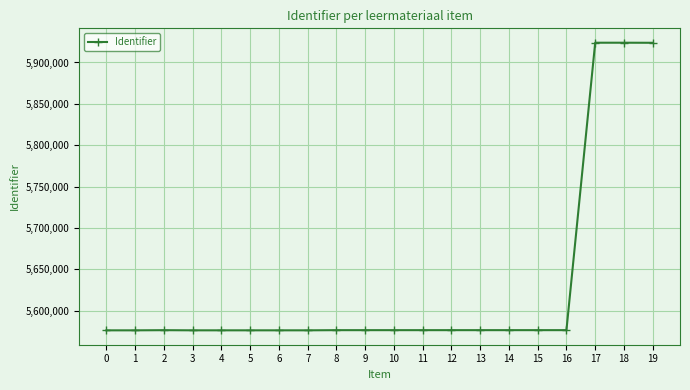

True or false: the data has more than 0 interior local peaks.

True